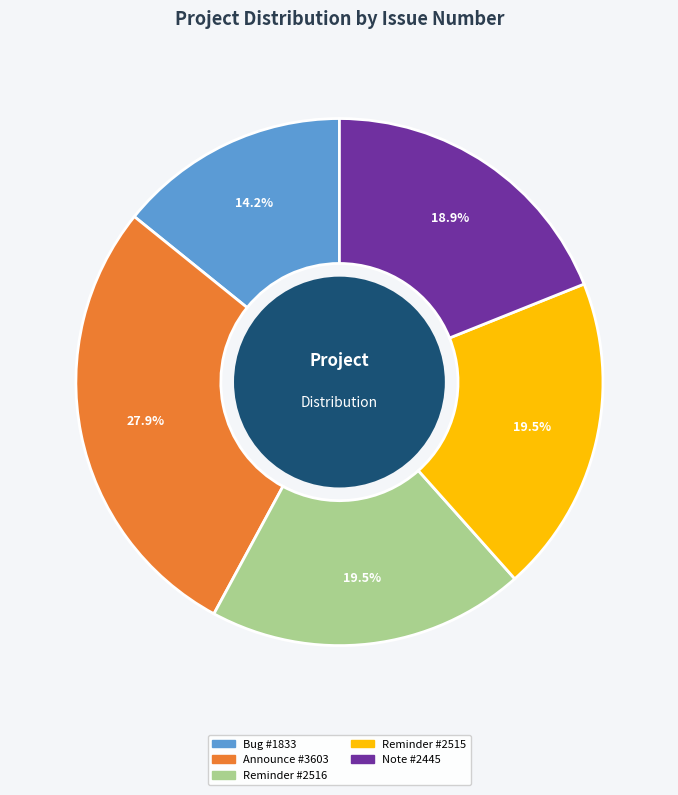

Is there any slice that represents more than half of the pie?

No